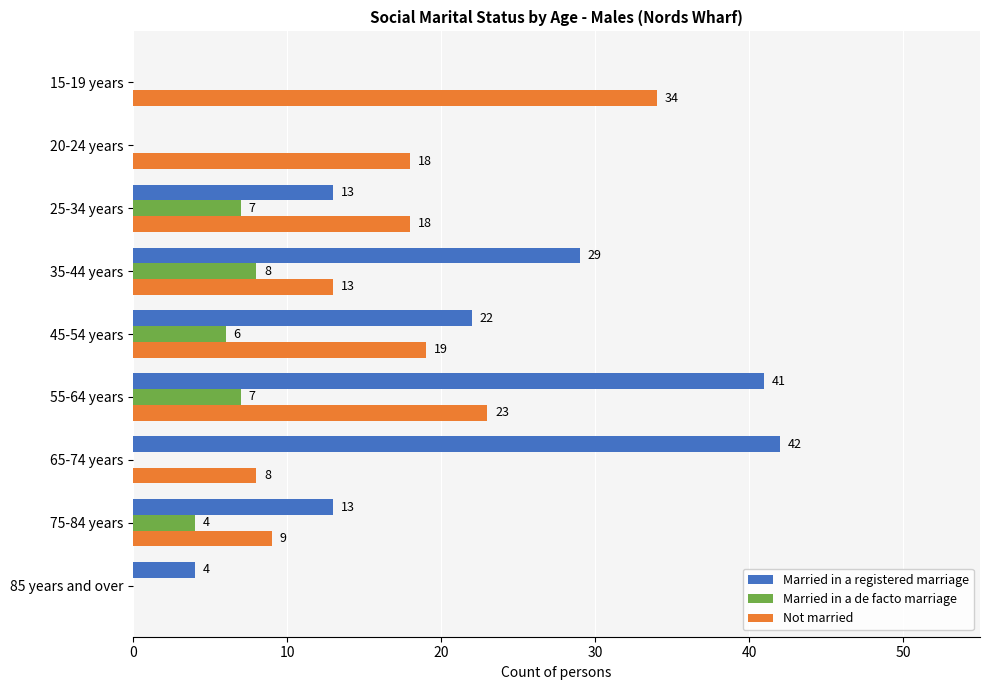

Where is Married in a registered marriage nearest to the value 21?

45-54 years